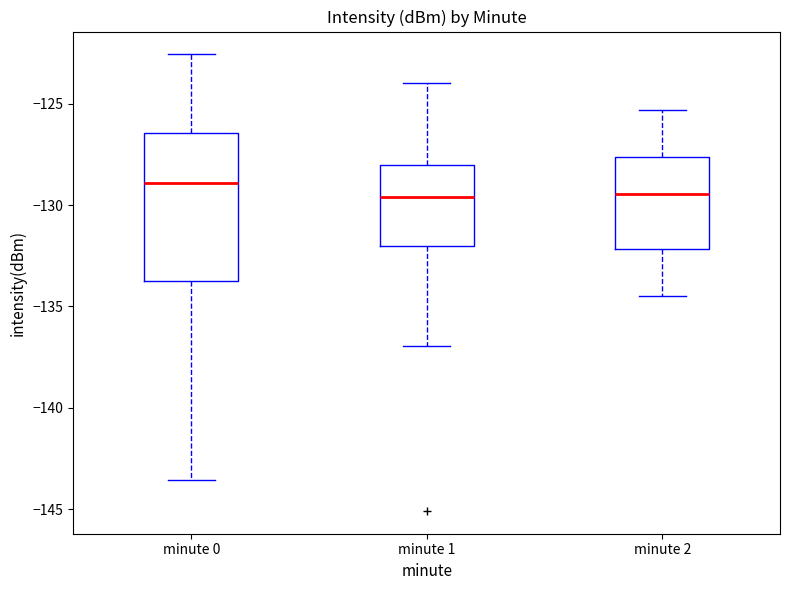

Which box is the tallest, from its lower edge to its upper edge?

minute 0